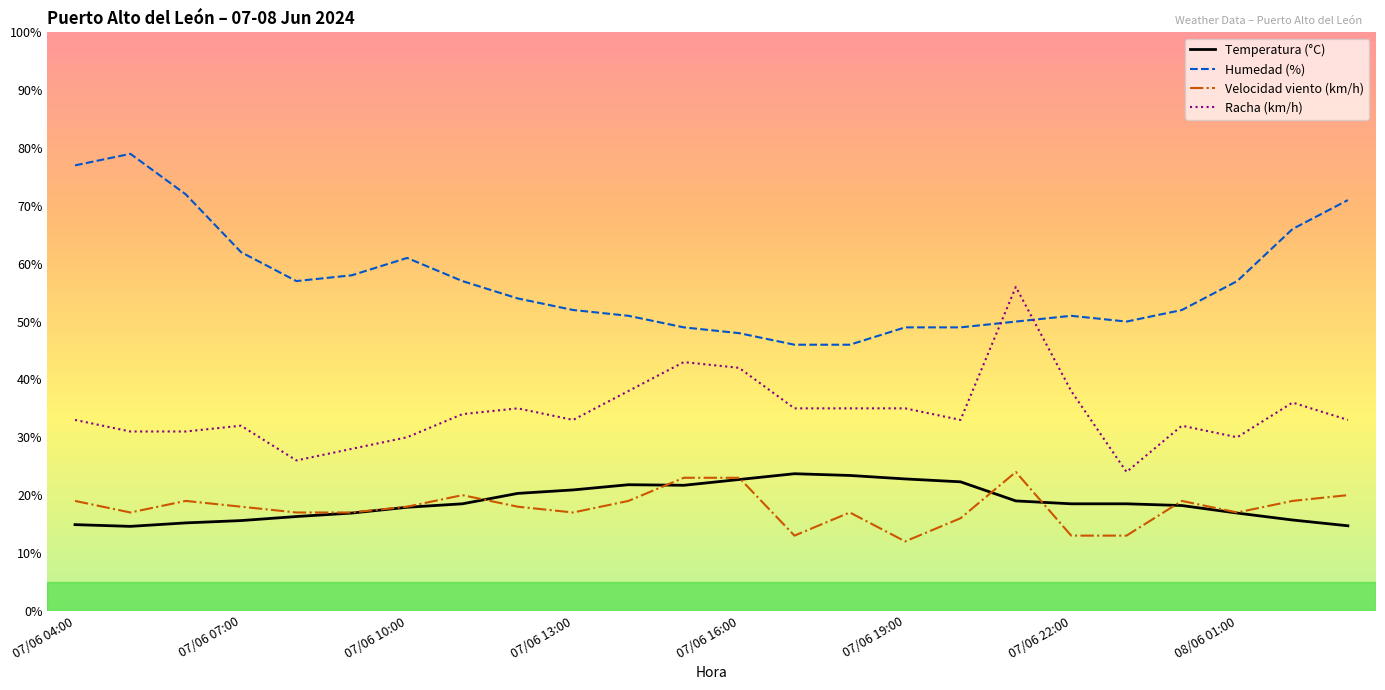

What is the minimum value shown in the chart?

12.0